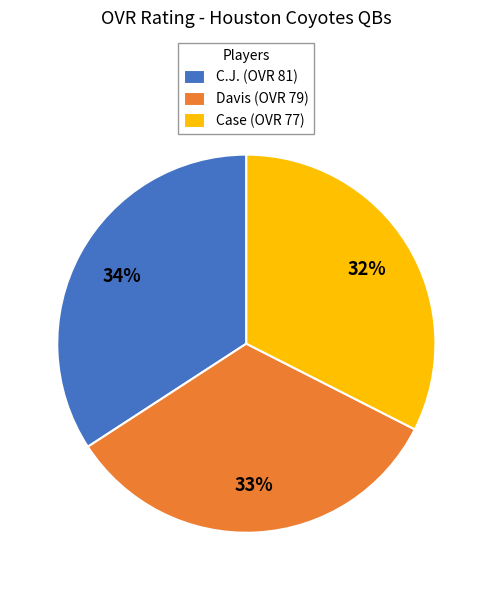

To the nearest percent, what portion does C.J. represent?

34%